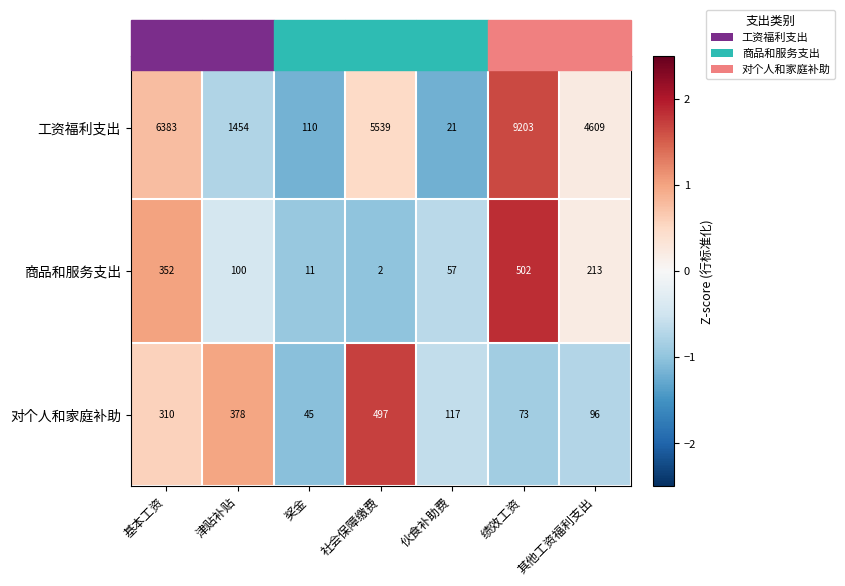

At which category is the sum across all series the highest?

绩效工资